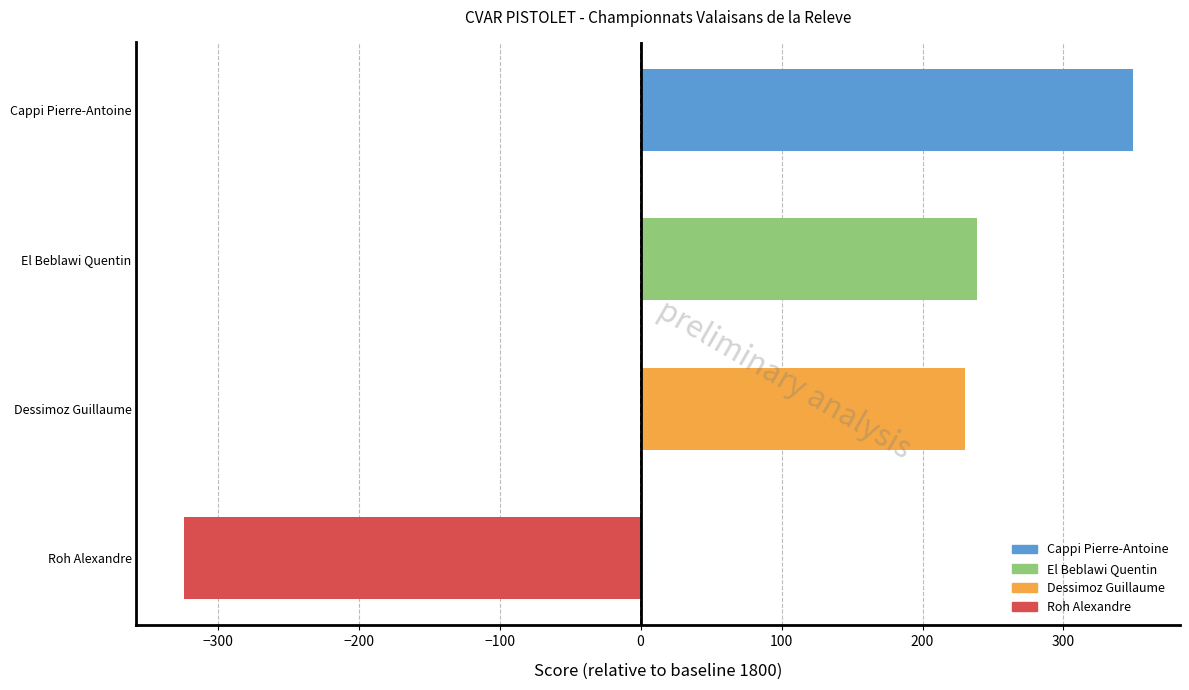

What is the smallest value displayed?

-324